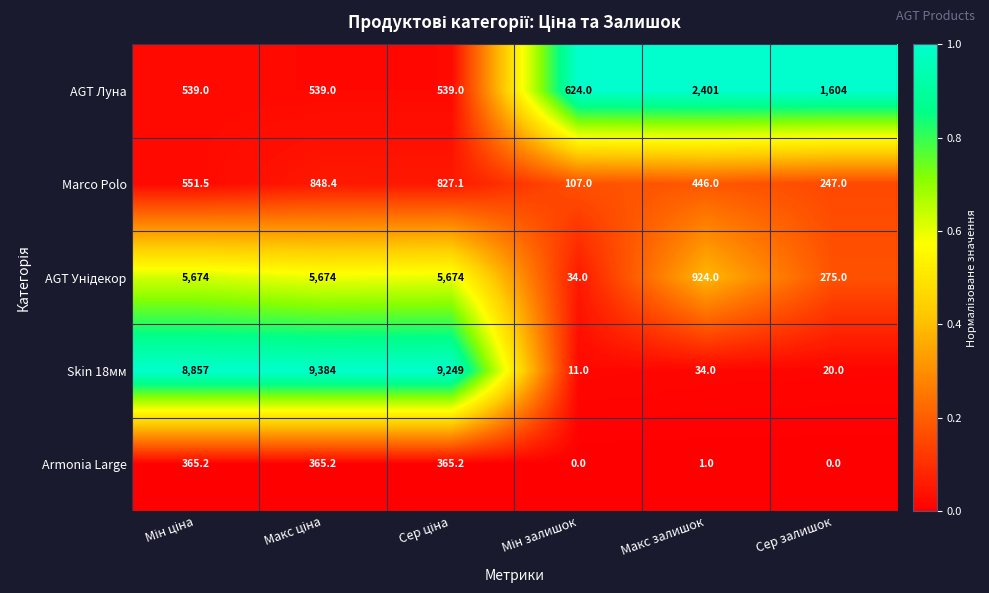

Which series has the largest total across all categories?

Skin 18мм